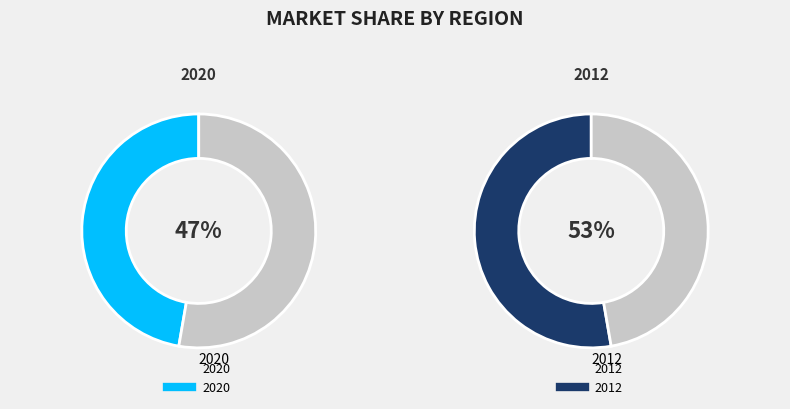

How much of the chart is everything except 2020?

52.7%